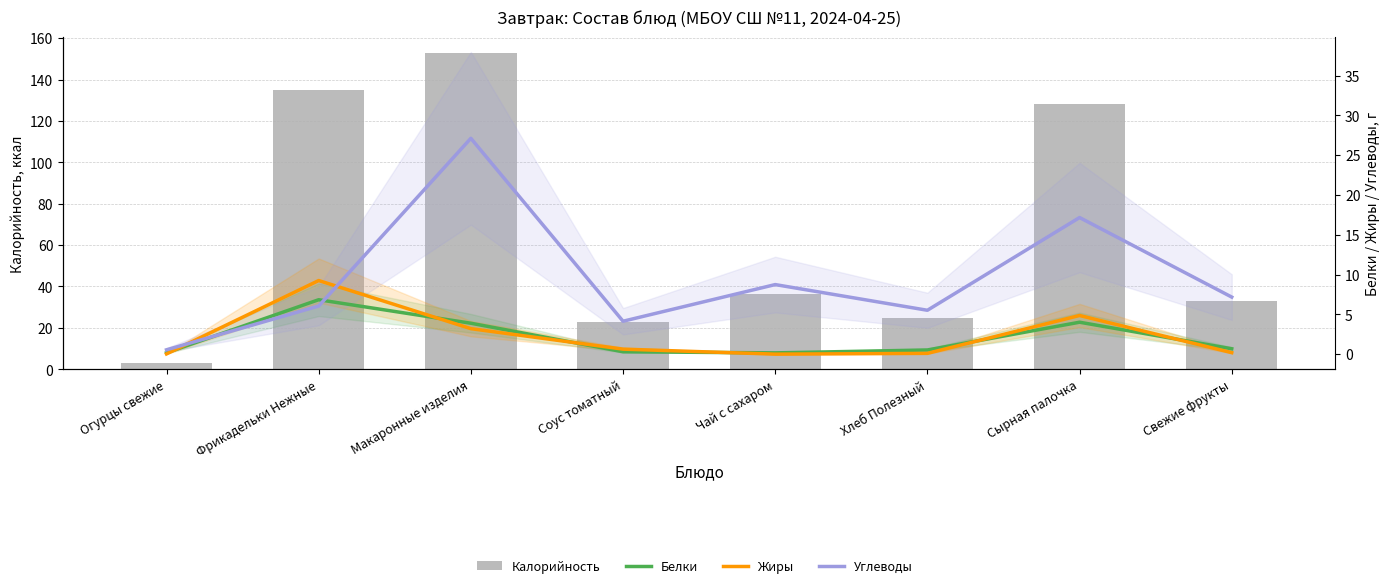

What is the difference between the Жиры values at Макаронные изделия and Фрикадельки Нежные?

6.0